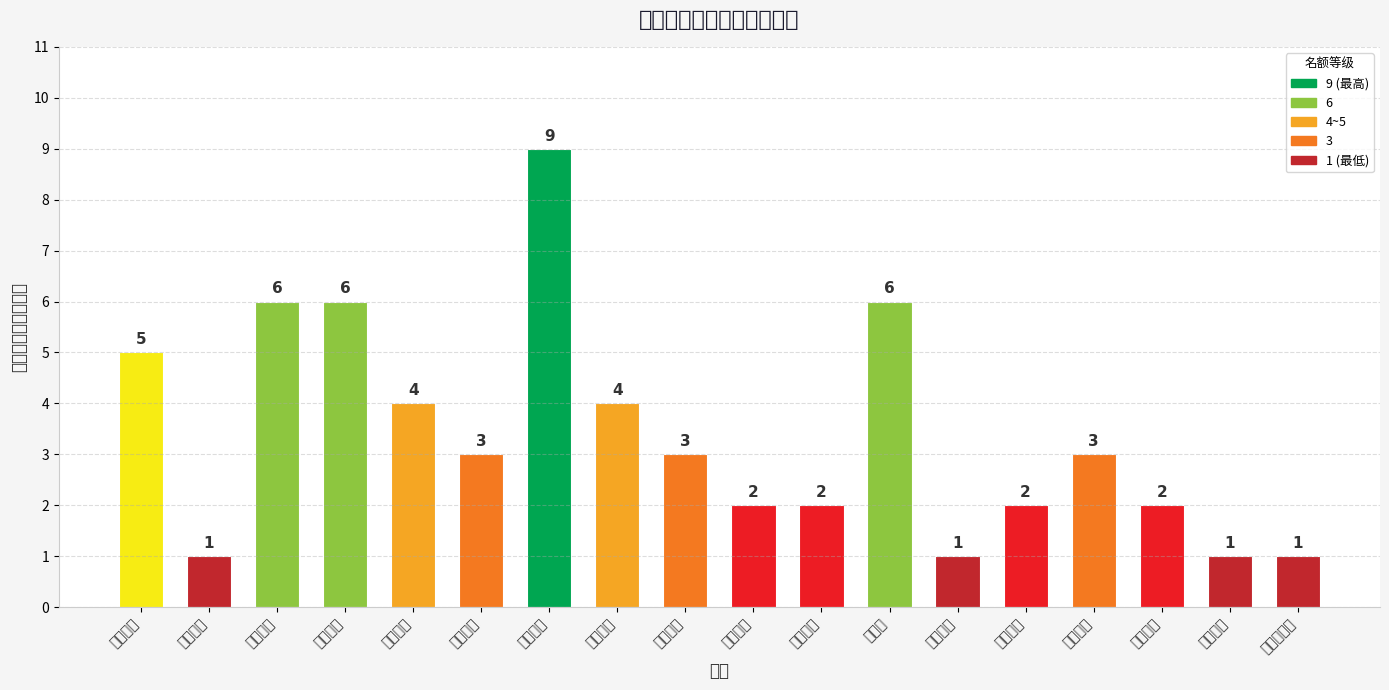

What is the average value?

3